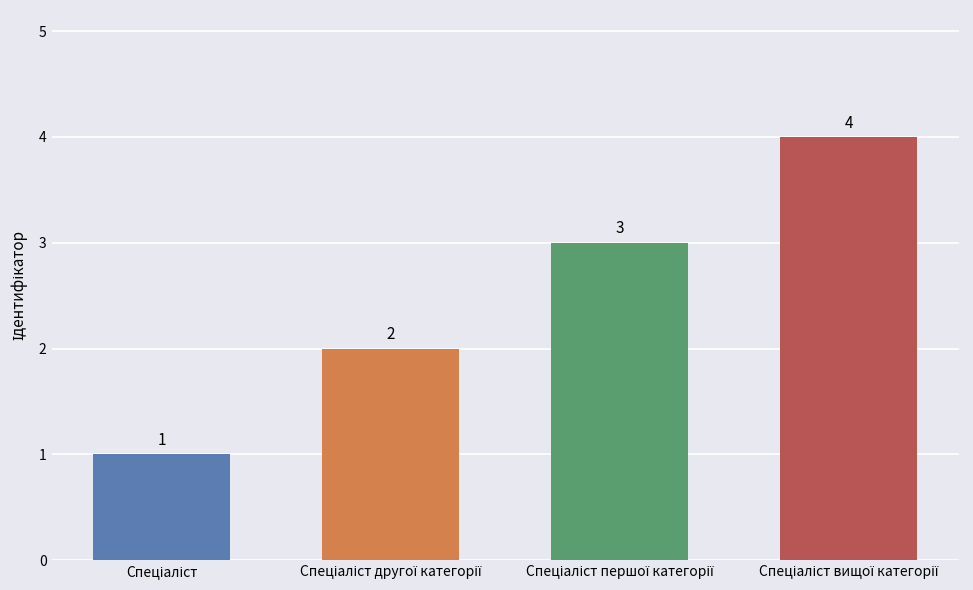

What is the value of the 3rd bar from the left?

3